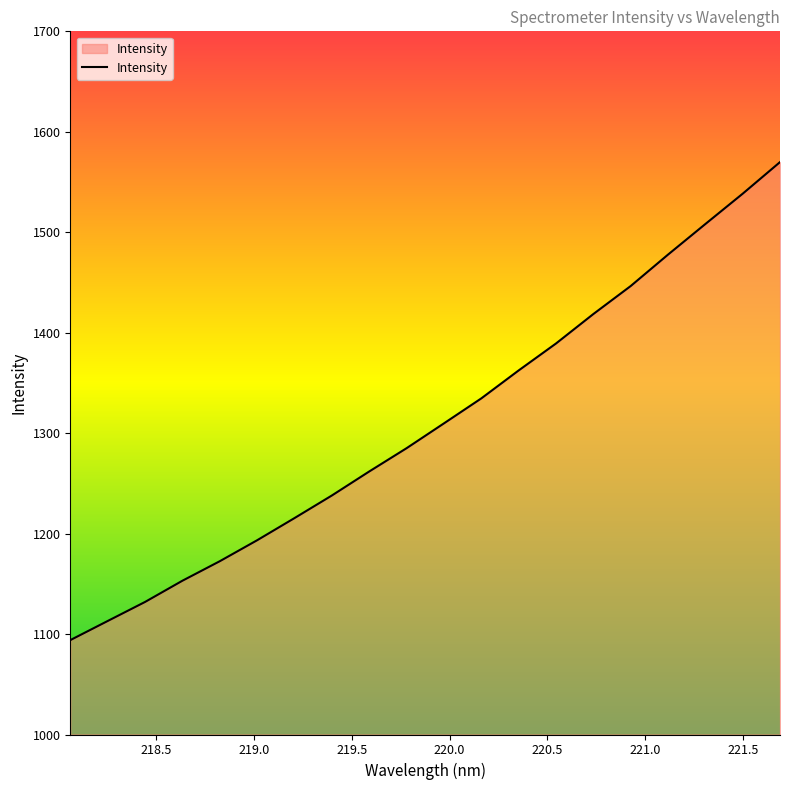

What is the greatest value displayed?

1569.8